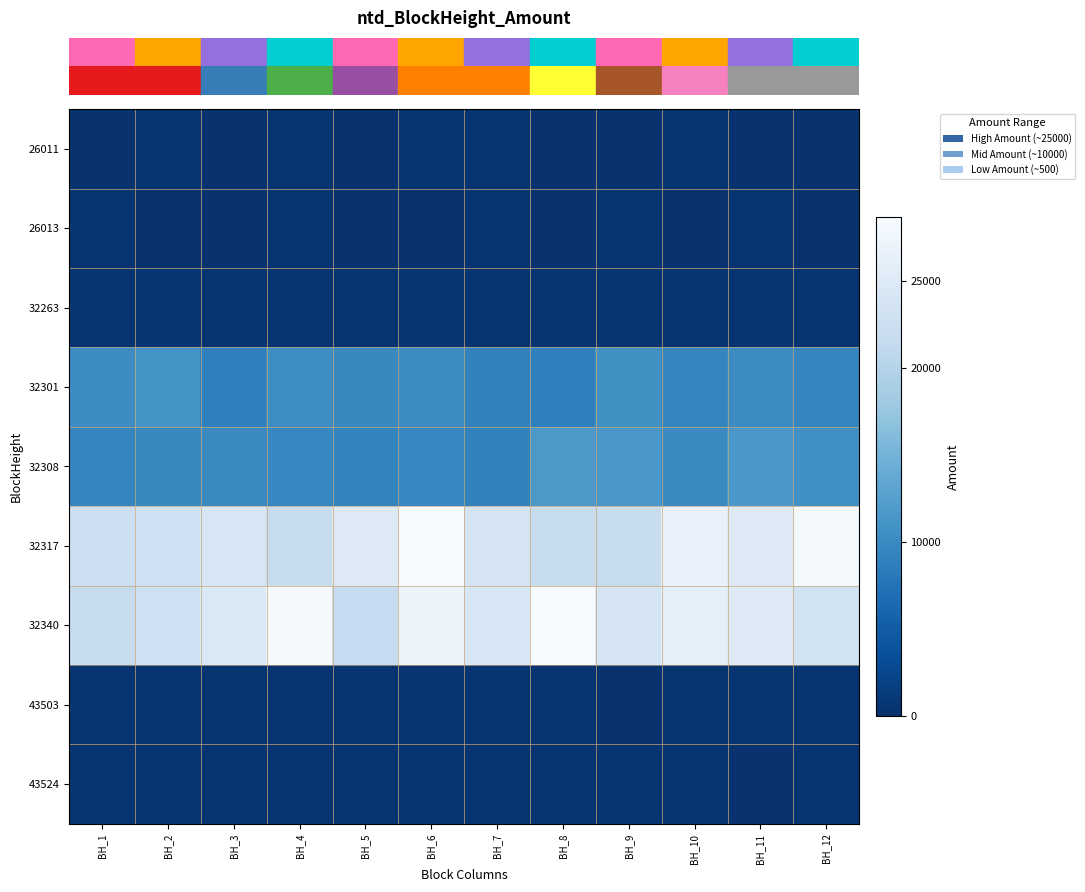

How many distinct data groups are displayed?

9